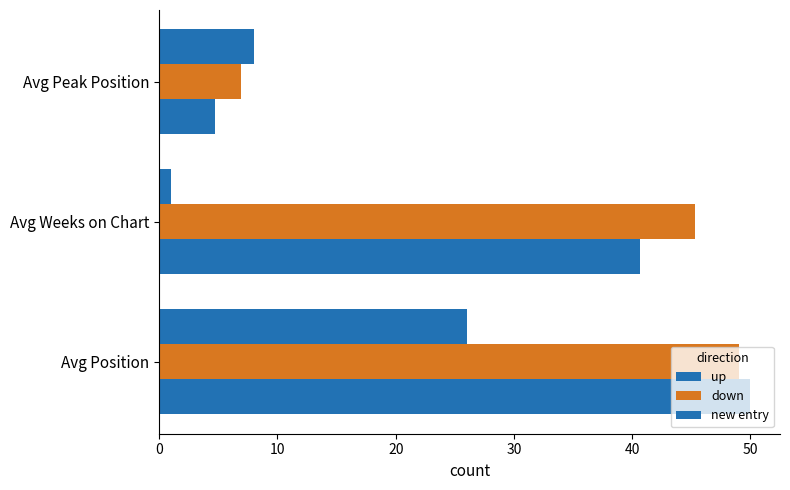

Which series has the largest range (max minus min)?

up